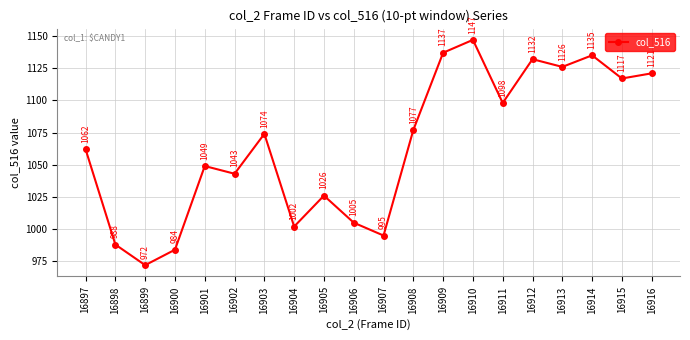

Approximately how many times larger is the value at 16912 compared to 16908?

1.1